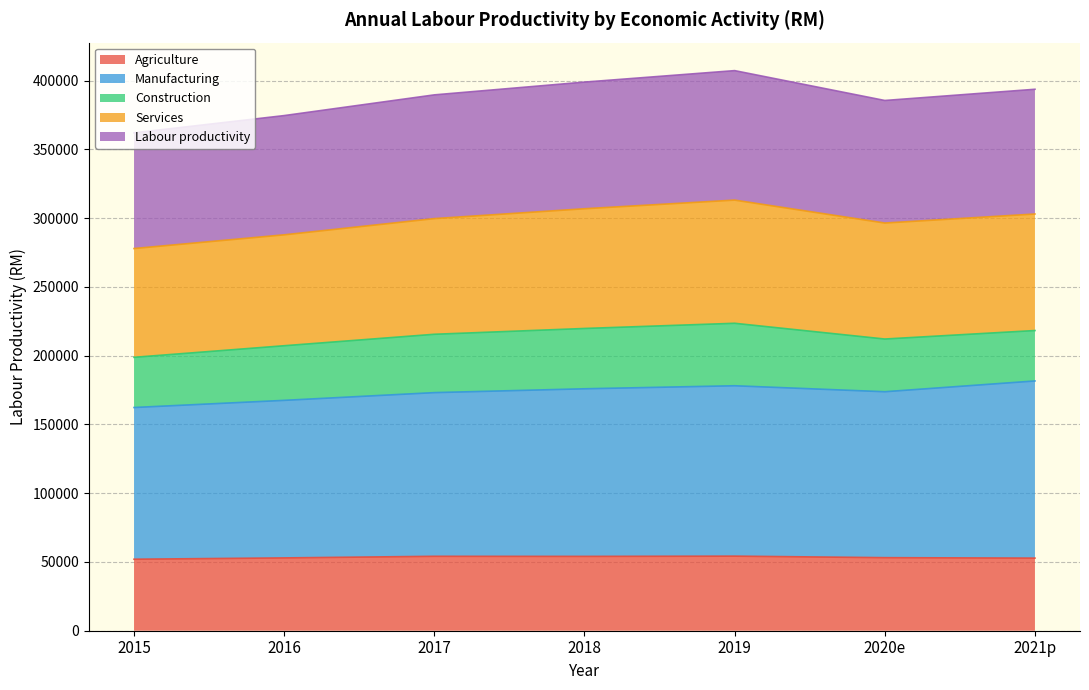

Does the chart display data point markers on the line(s)?

No